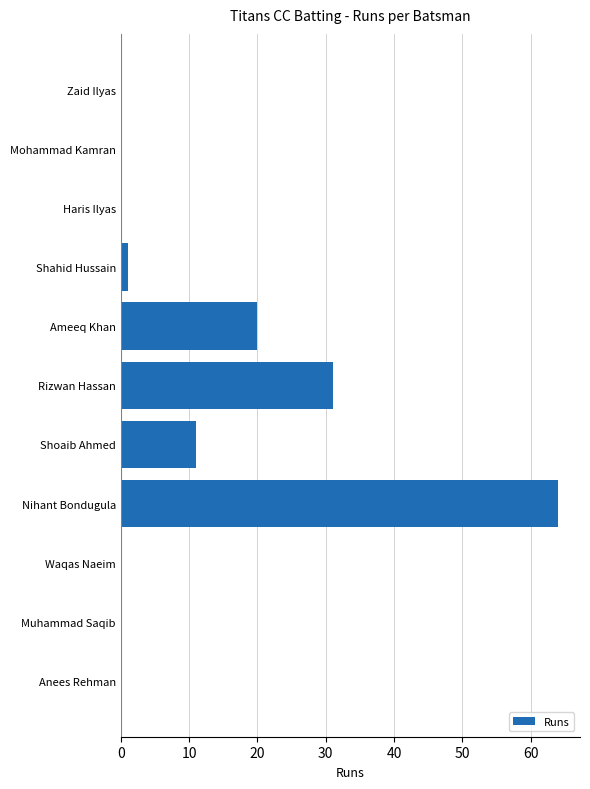

Are the bars horizontal?

Yes